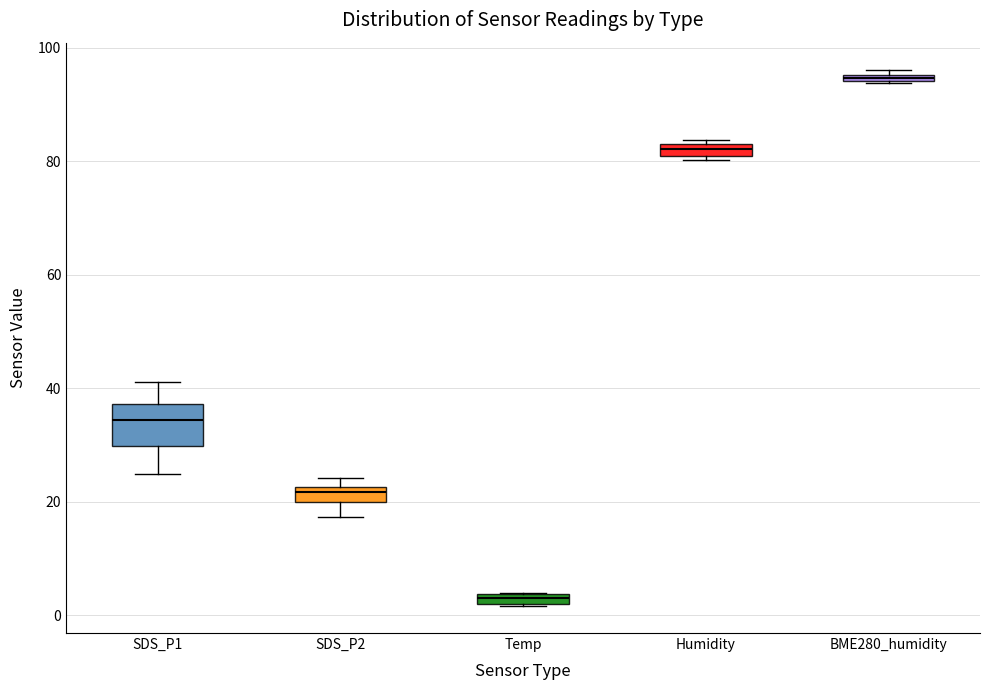

Which box has the lowest median line?

Temp